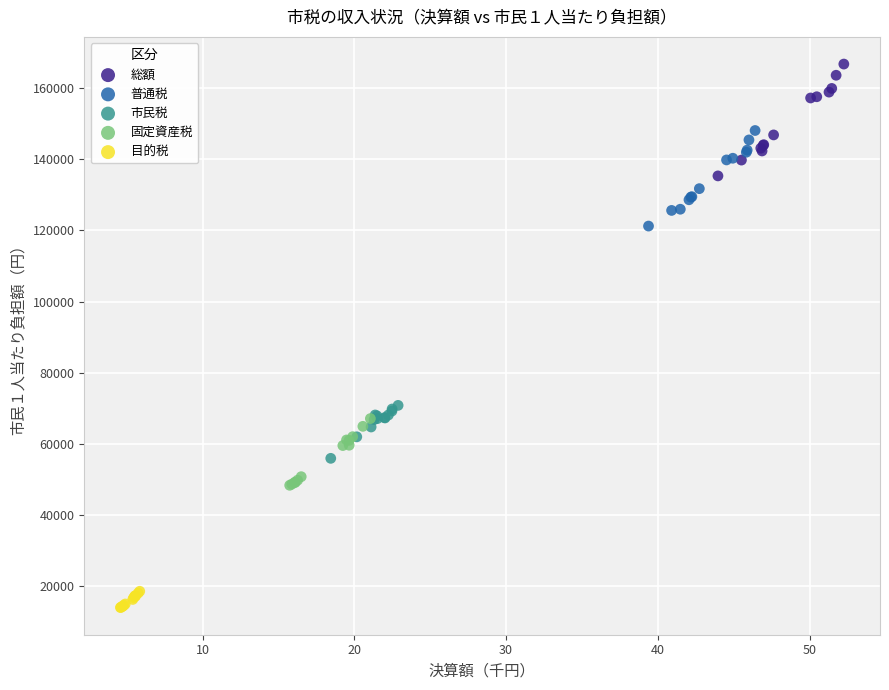

Which series reaches the maximum Y coordinate?

総額